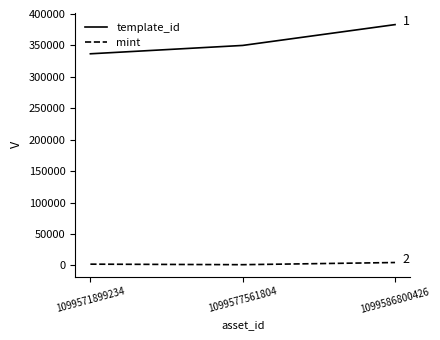

Which series changed the most between 1099577561804 and 1099586800426?

template_id